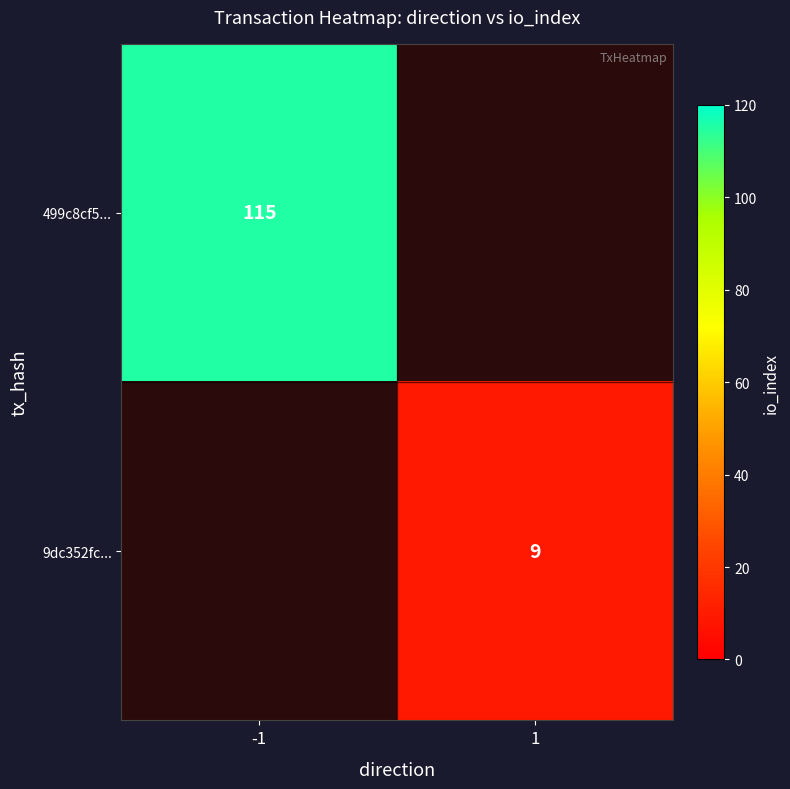

Is it true that 499c8cf5... equals 151 at -1?

False